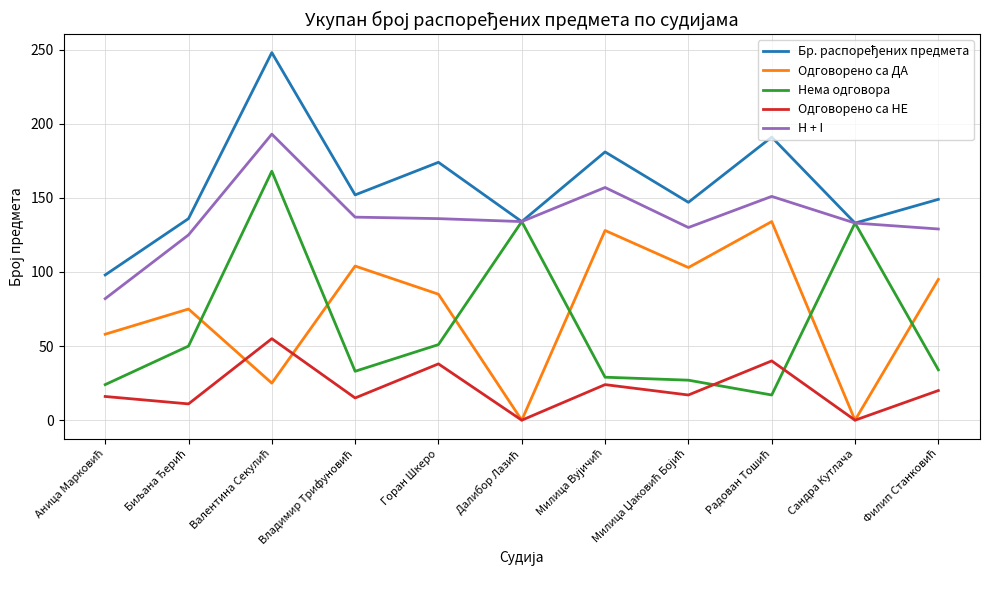

In H + I, how many points are lower than both neighbors (excluding endpoints)?

2